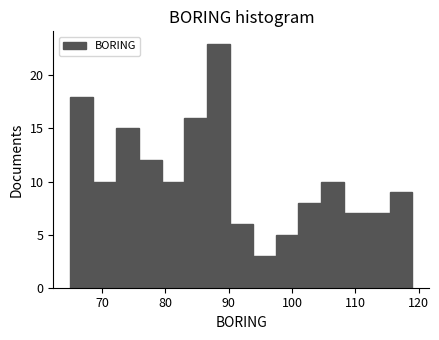

Read against the x-axis, roughly where is the centre of the tallest bar?

88